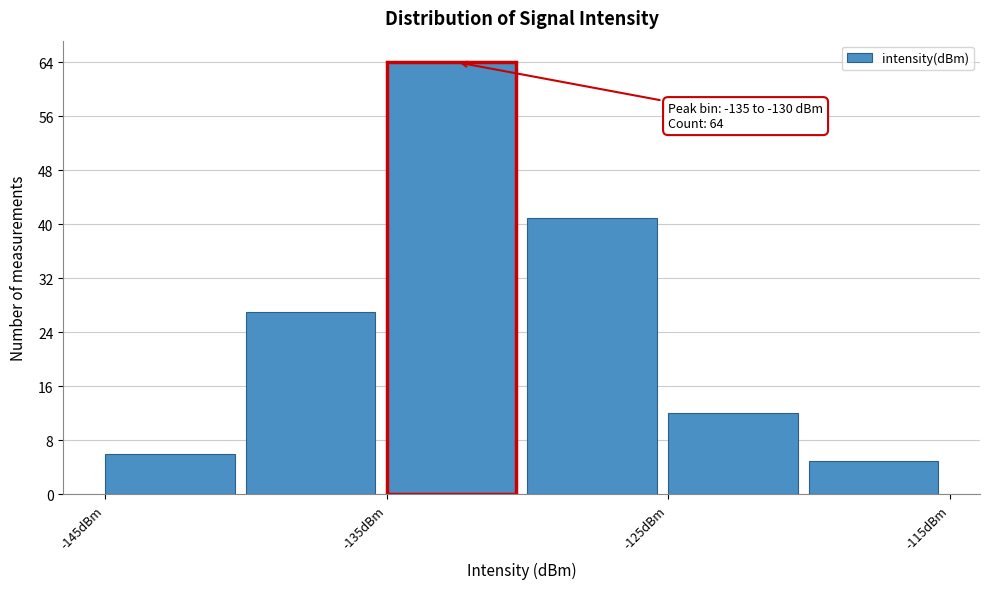

Which range on the x-axis has the tallest bar?

-135 to -130